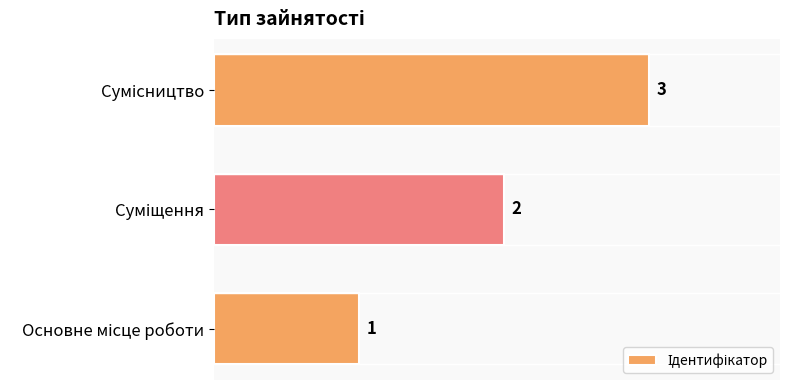

What is the sum of all values?

6